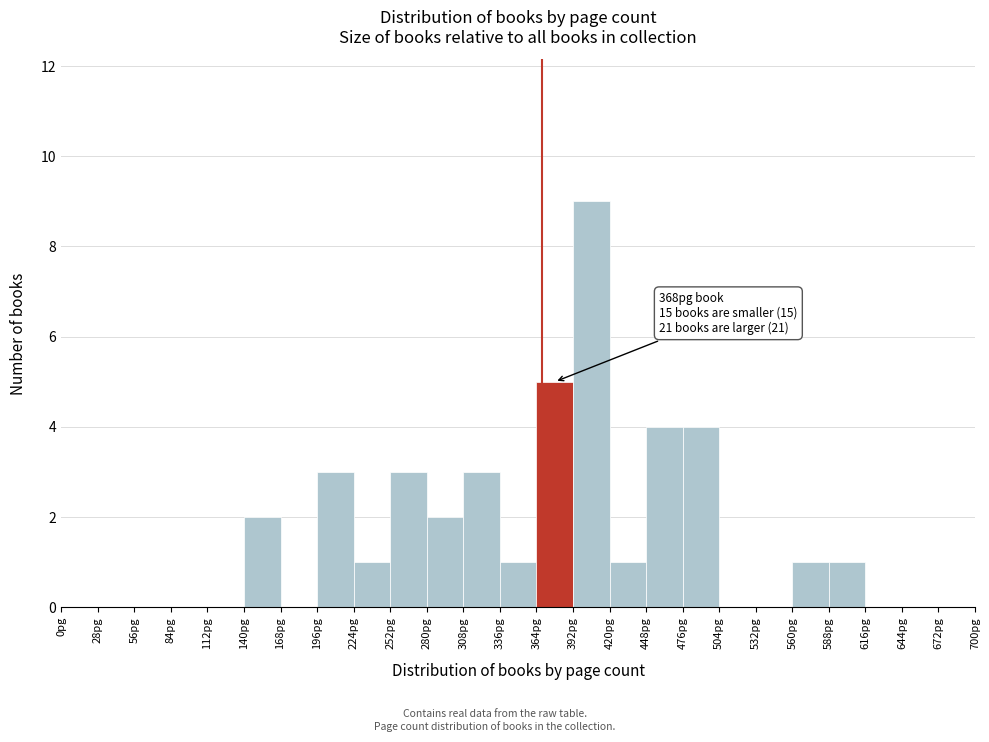

Over which range of the x-axis is the bar tallest?

392 to 420